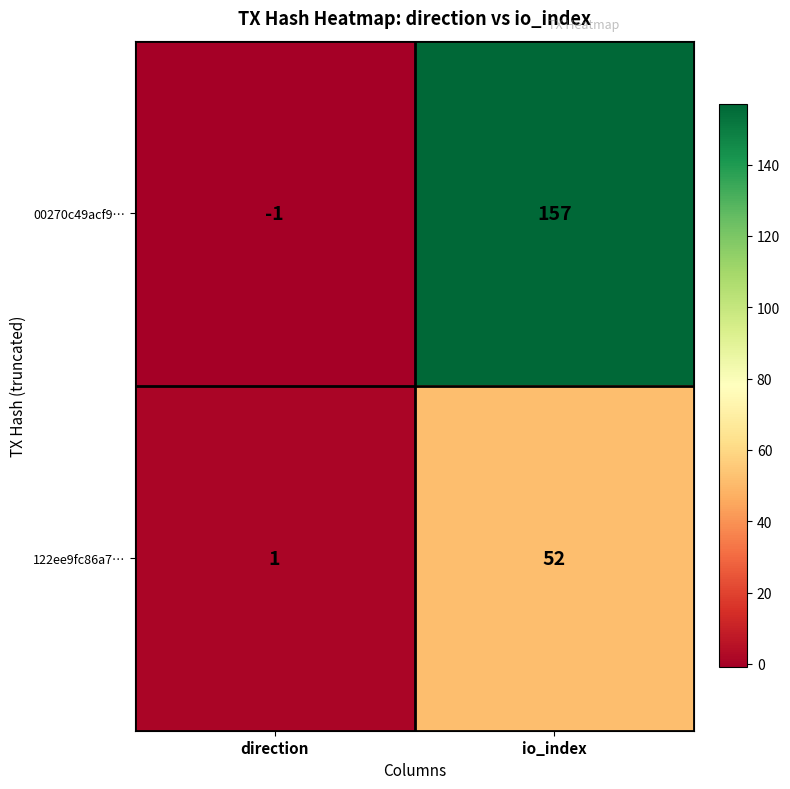

At which label is 00270c49acf9… closest to 78?

direction